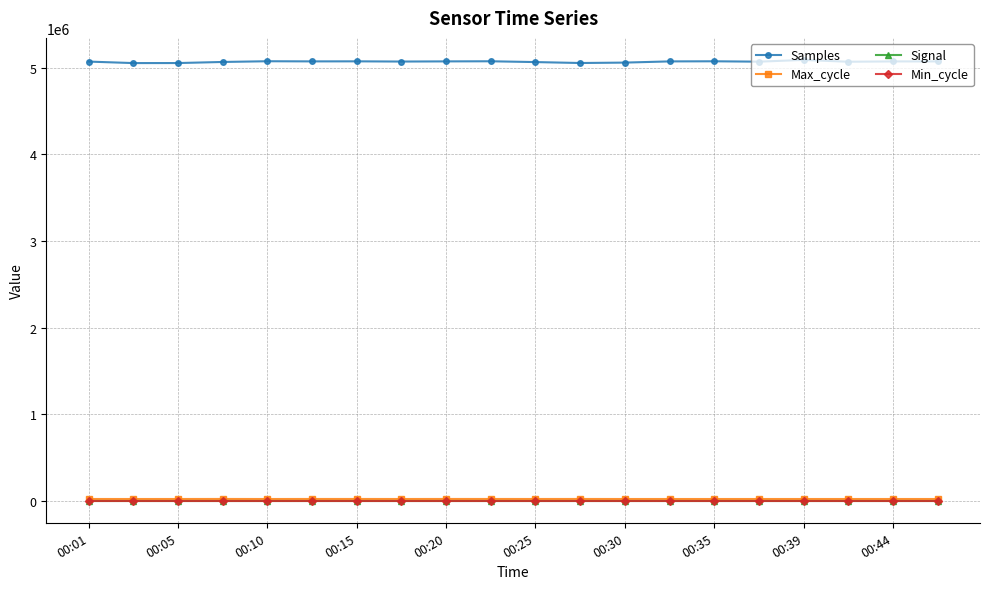

True or false: Max_cycle and Min_cycle cross at least once.

False